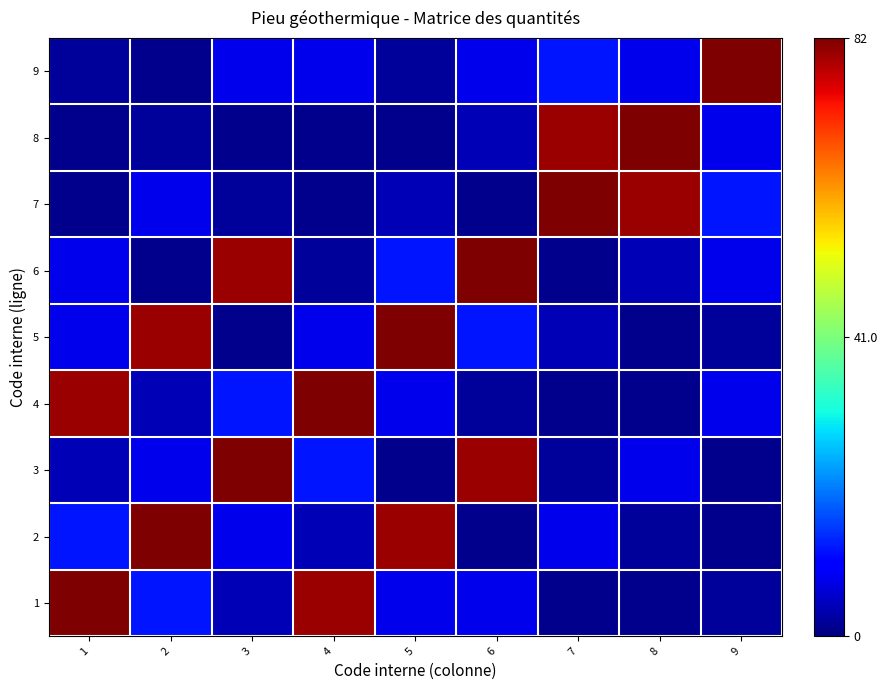

Reading right to left, transcribe all the data shown in this chart.

1: 9=2.0	8=1.3	7=1.3	6=8.0	5=8.0	4=80.0	3=4.0	2=12.0	1=82.0
2: 9=1.3	8=2.0	7=8.0	6=1.3	5=80.0	4=4.0	3=8.0	2=82.0	1=12.0
3: 9=1.3	8=8.0	7=2.0	6=80.0	5=1.3	4=12.0	3=82.0	2=8.0	1=4.0
4: 9=8.0	8=1.3	7=1.3	6=2.0	5=8.0	4=82.0	3=12.0	2=4.0	1=80.0
5: 9=2.0	8=1.3	7=4.0	6=12.0	5=82.0	4=8.0	3=1.3	2=80.0	1=8.0
6: 9=8.0	8=4.0	7=1.3	6=82.0	5=12.0	4=2.0	3=80.0	2=1.3	1=8.0
7: 9=12.0	8=80.0	7=82.0	6=1.3	5=4.0	4=1.3	3=2.0	2=8.0	1=1.3
8: 9=8.0	8=82.0	7=80.0	6=4.0	5=1.3	4=1.3	3=1.3	2=2.0	1=1.3
9: 9=82.0	8=8.0	7=12.0	6=8.0	5=2.0	4=8.0	3=8.0	2=1.3	1=2.0